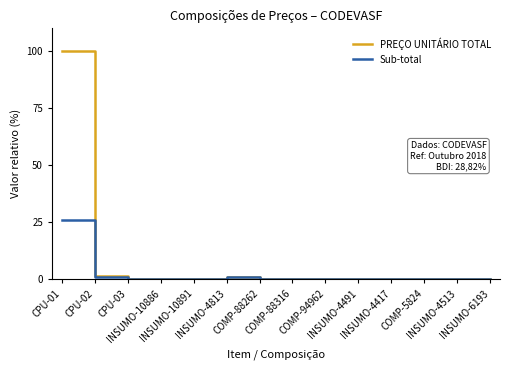

Which series has the largest range (max minus min)?

PREÇO UNITÁRIO TOTAL